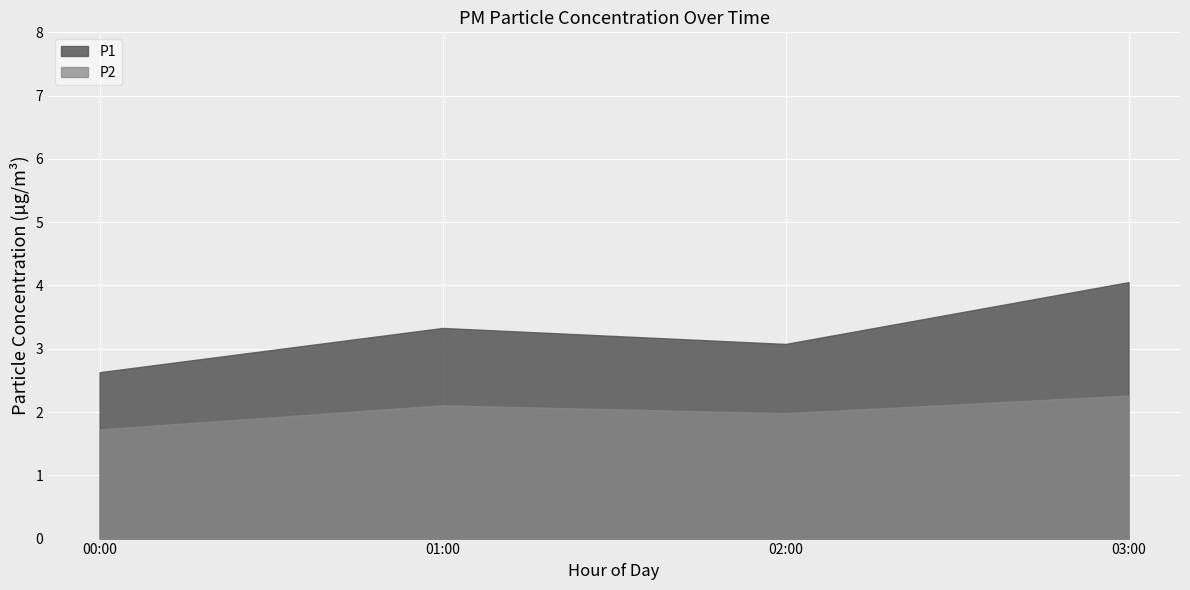

What position from the right is 01:00?

3